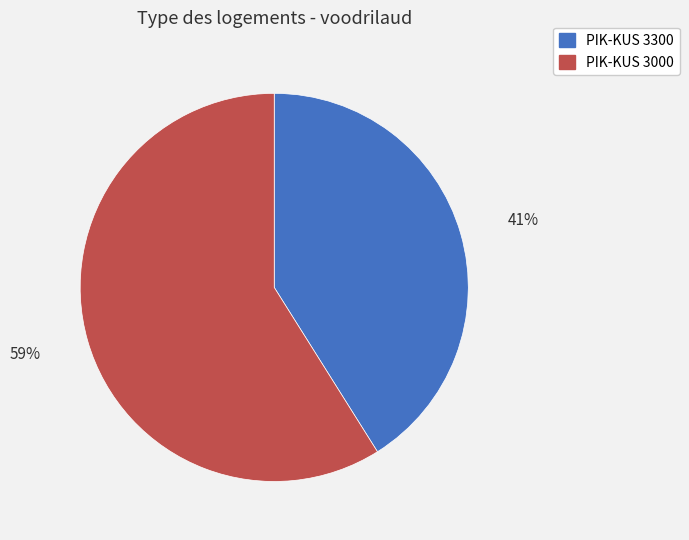

To the nearest percent, what is the average slice percentage?

50%